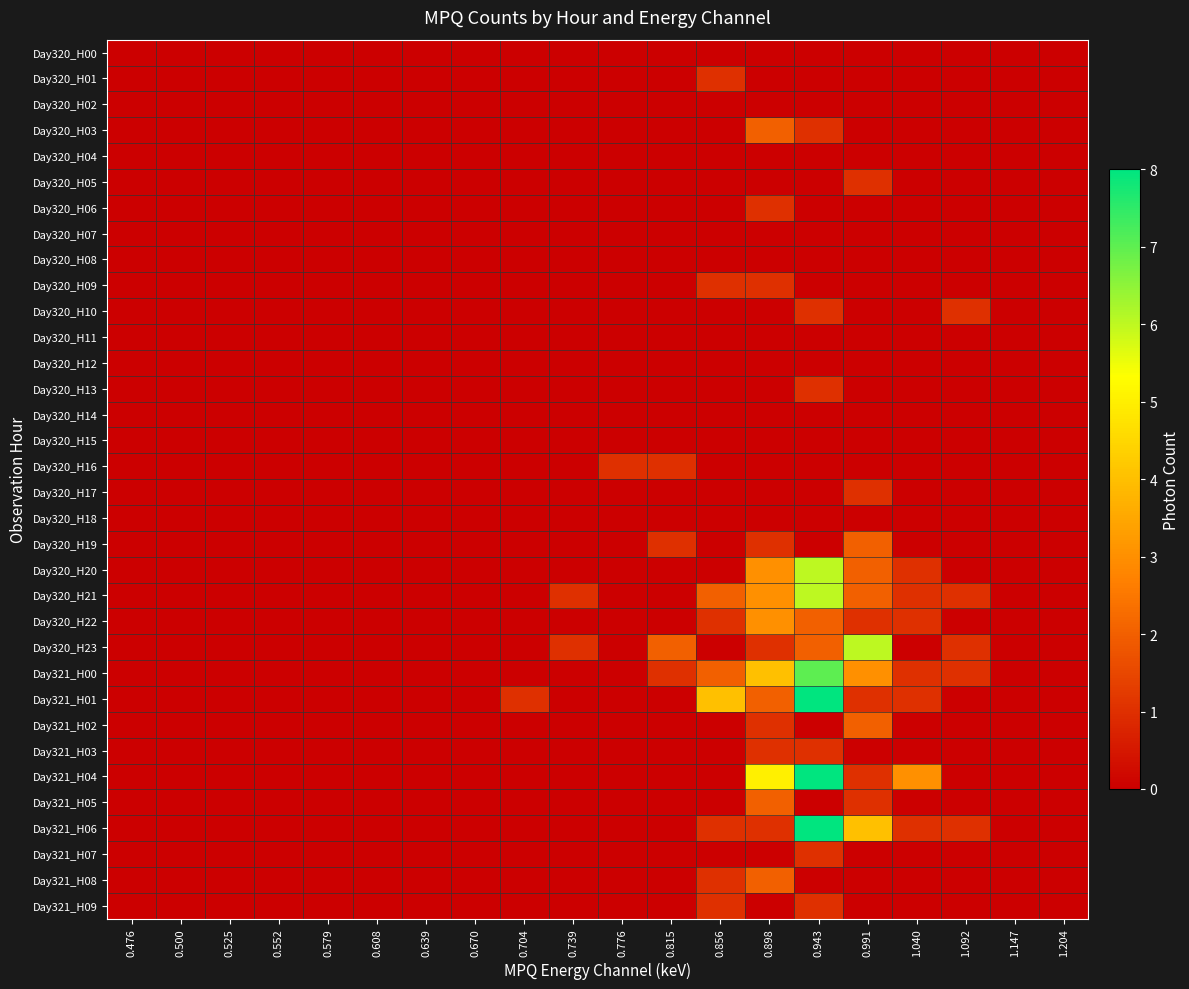

What is the total value across all series at 0.898?

33